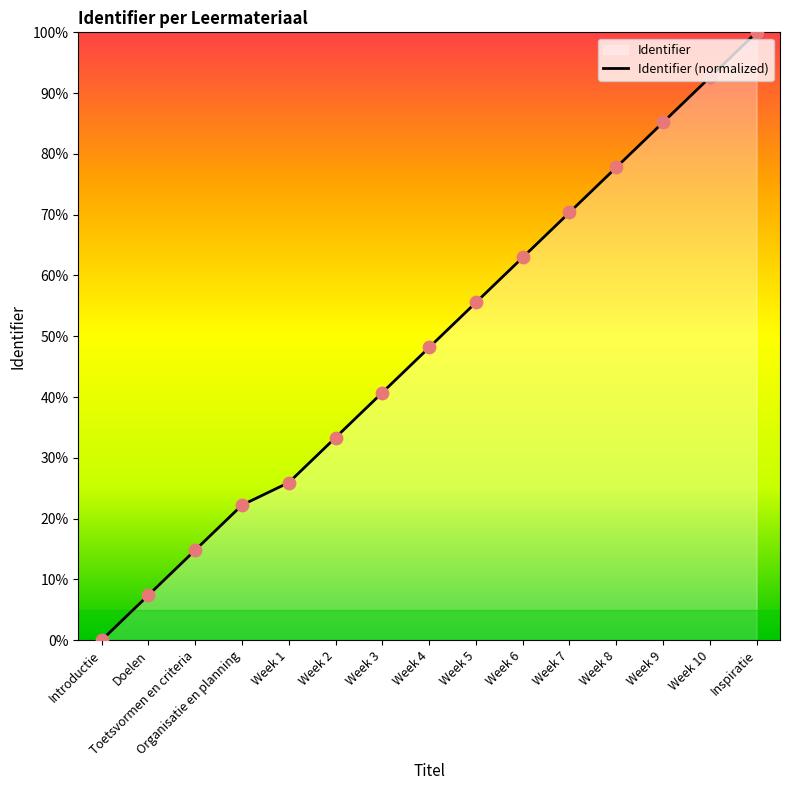

Which has a higher value, Week 2 or Inspiratie?

Inspiratie